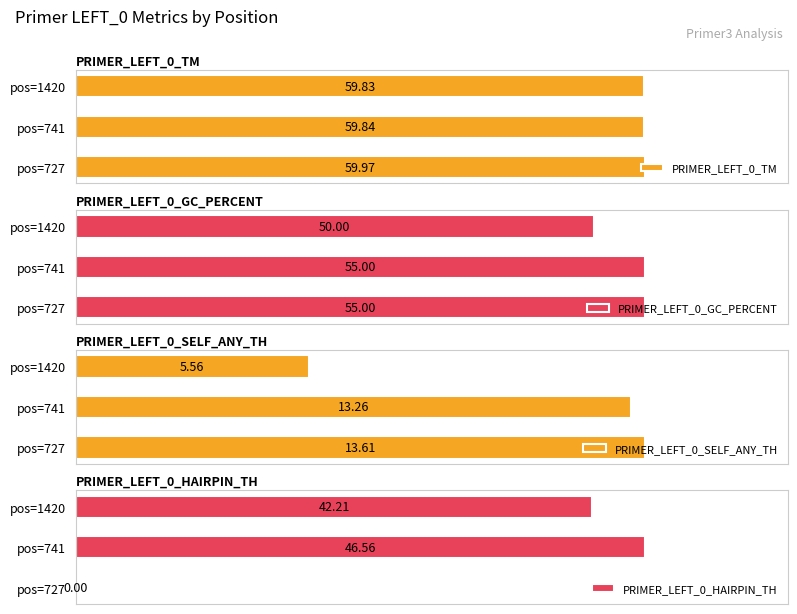

Rank the categories by PRIMER_LEFT_0_SELF_ANY_TH value from lowest to highest.

pos=1420, pos=741, pos=727